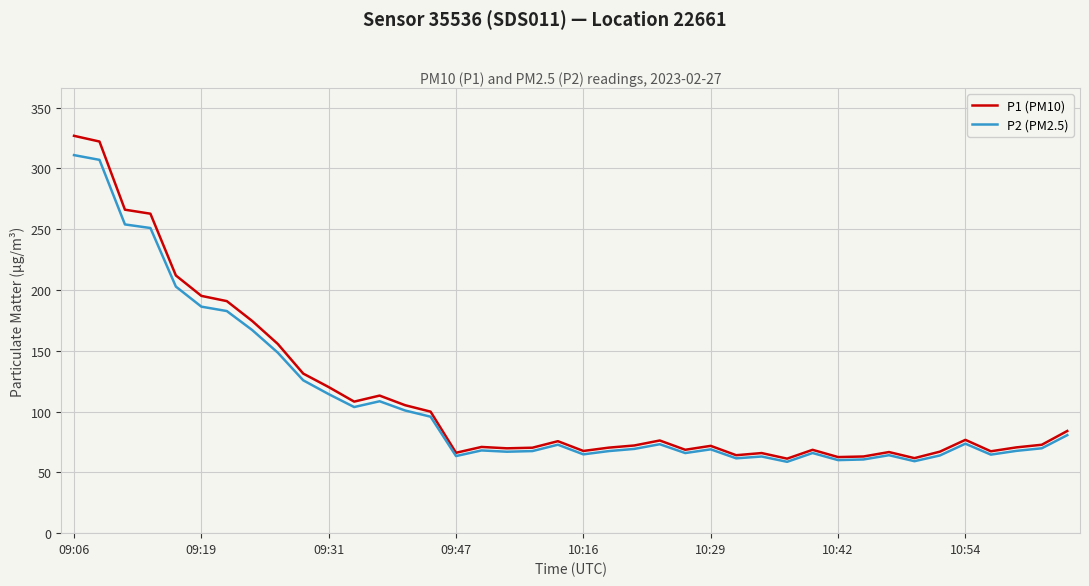

What is the smallest value displayed?

58.7